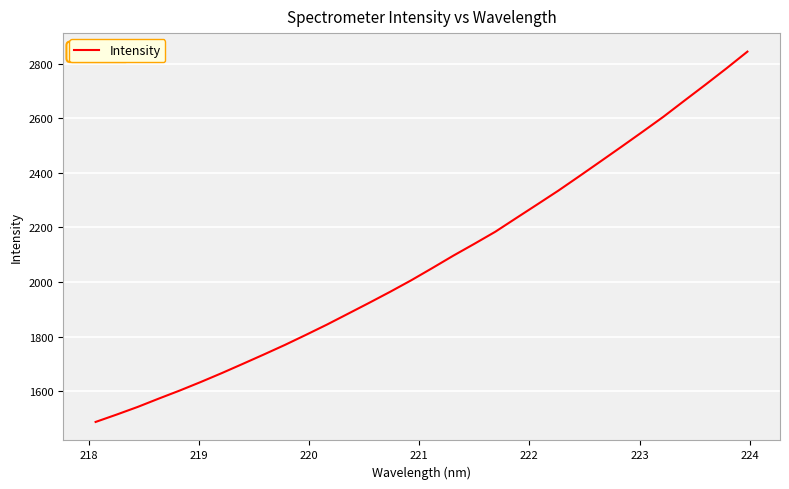

What is the smallest value displayed?

1487.0